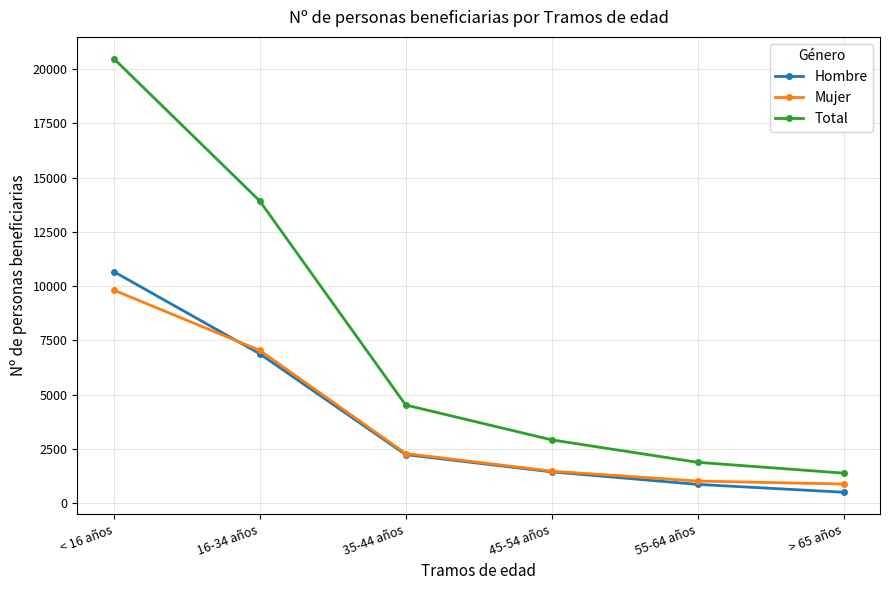

Which category has the highest value in the Mujer series?

< 16 años